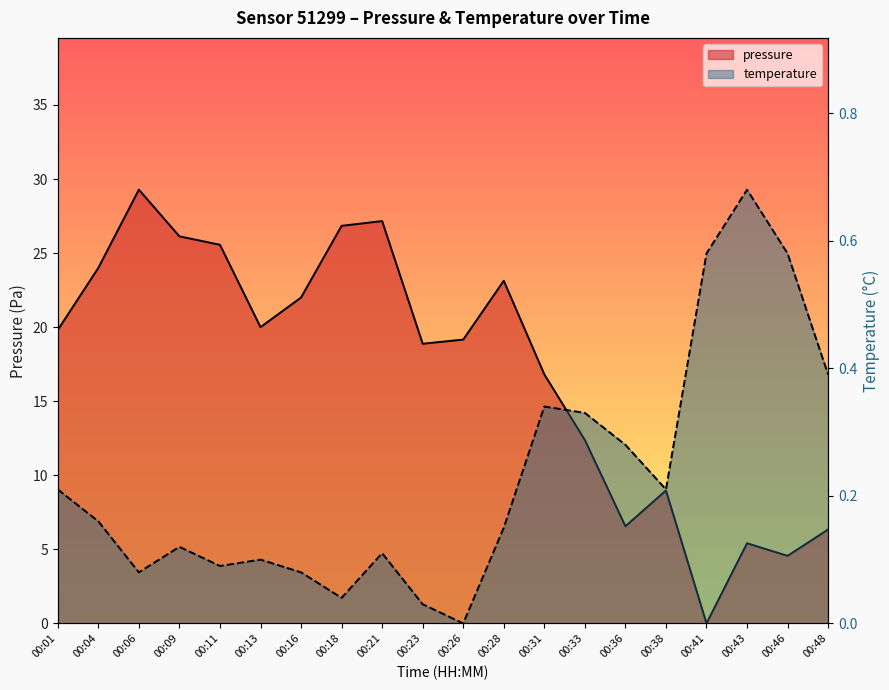

What is the difference between the temperature values at 00:31 and 00:46?

0.2